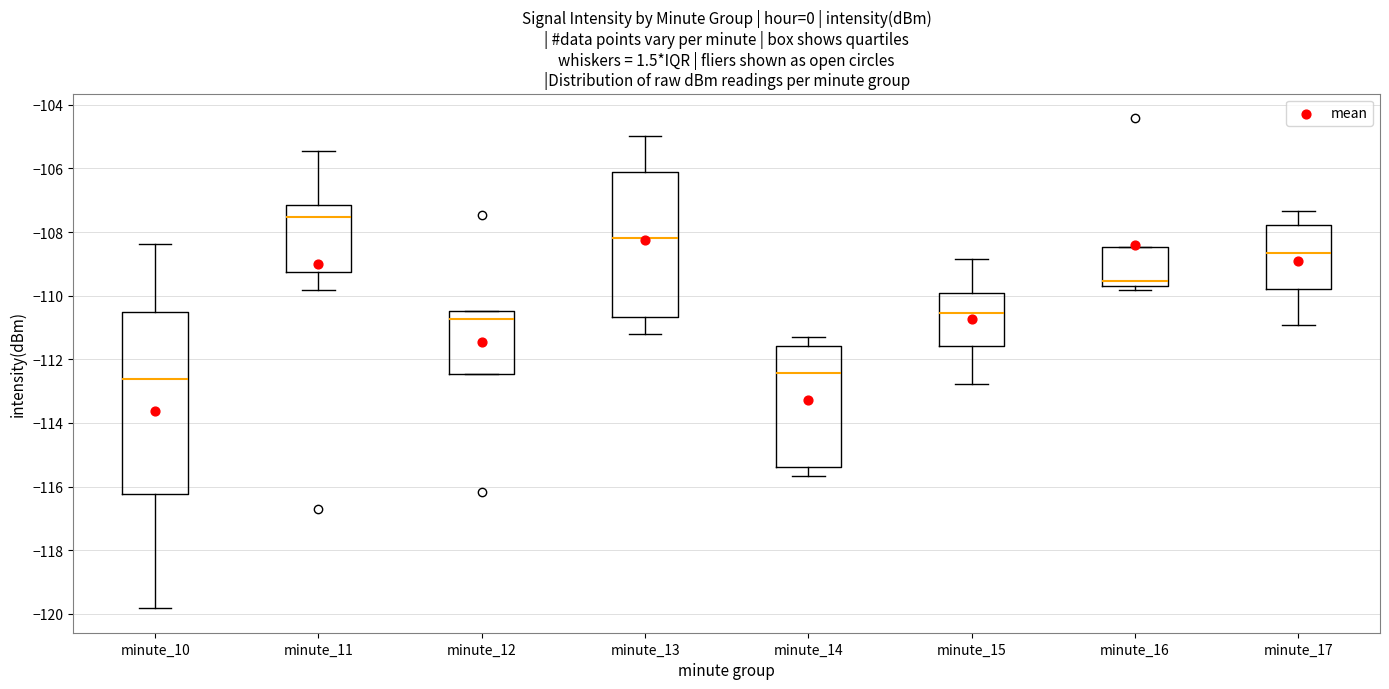

Reading left to right, read every box against the y-axis: the position of its median line, the range the box covers, and the ends of its whiskers. The values are not printed on the chart, so give them approximately, as read against the axis.

minute_10: median -112.6, box -116.2 to -110.6, whiskers -119.8 to -108.4
minute_11: median -107.6, box -109.2 to -107.2, whiskers -109.8 to -105.4
minute_12: median -110.8, box -112.4 to -110.4, whiskers -112.4 to -110.4
minute_13: median -108.2, box -110.6 to -106.2, whiskers -111.2 to -105.0
minute_14: median -112.4, box -115.4 to -111.6, whiskers -115.6 to -111.2
minute_15: median -110.6, box -111.6 to -110.0, whiskers -112.8 to -108.8
minute_16: median -109.6 (just above the box's lower edge), box -109.6 to -108.4, whiskers -109.8 to -108.4
minute_17: median -108.6, box -109.8 to -107.8, whiskers -111.0 to -107.4